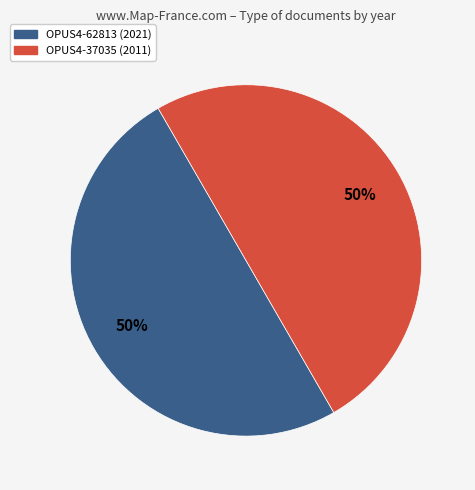

True or false: OPUS4-62813 (2021) accounts for 50% of the total.

True